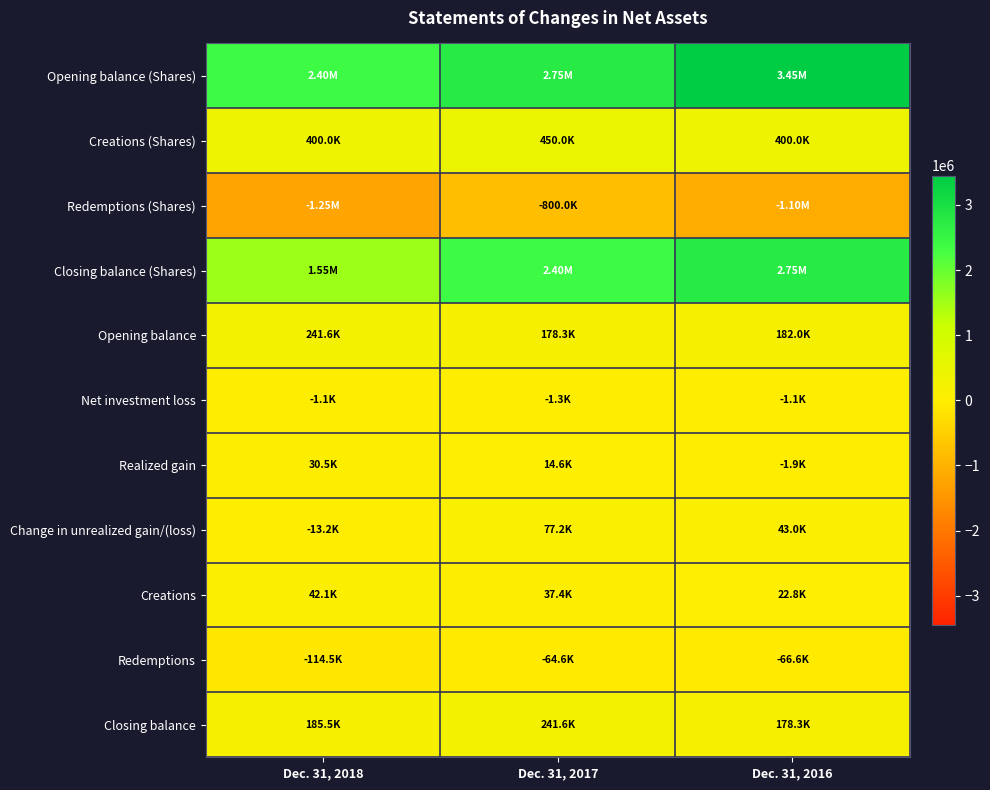

Reading left to right, transcribe all the data shown in this chart.

Opening balance (Shares): Dec. 31, 2018=2400000	Dec. 31, 2017=2750000	Dec. 31, 2016=3450000
Creations (Shares): Dec. 31, 2018=400000	Dec. 31, 2017=450000	Dec. 31, 2016=400000
Redemptions (Shares): Dec. 31, 2018=-1250000	Dec. 31, 2017=-800000	Dec. 31, 2016=-1100000
Closing balance (Shares): Dec. 31, 2018=1550000	Dec. 31, 2017=2400000	Dec. 31, 2016=2750000
Opening balance: Dec. 31, 2018=241555	Dec. 31, 2017=178252	Dec. 31, 2016=182043
Net investment loss: Dec. 31, 2018=-1074	Dec. 31, 2017=-1278	Dec. 31, 2016=-1100
Realized gain: Dec. 31, 2018=30490	Dec. 31, 2017=14603	Dec. 31, 2016=-1919
Change in unrealized gain/(loss): Dec. 31, 2018=-13150	Dec. 31, 2017=77205	Dec. 31, 2016=43045
Creations: Dec. 31, 2018=42111	Dec. 31, 2017=37402	Dec. 31, 2016=22809
Redemptions: Dec. 31, 2018=-114467	Dec. 31, 2017=-64629	Dec. 31, 2016=-66626
Closing balance: Dec. 31, 2018=185465	Dec. 31, 2017=241555	Dec. 31, 2016=178252